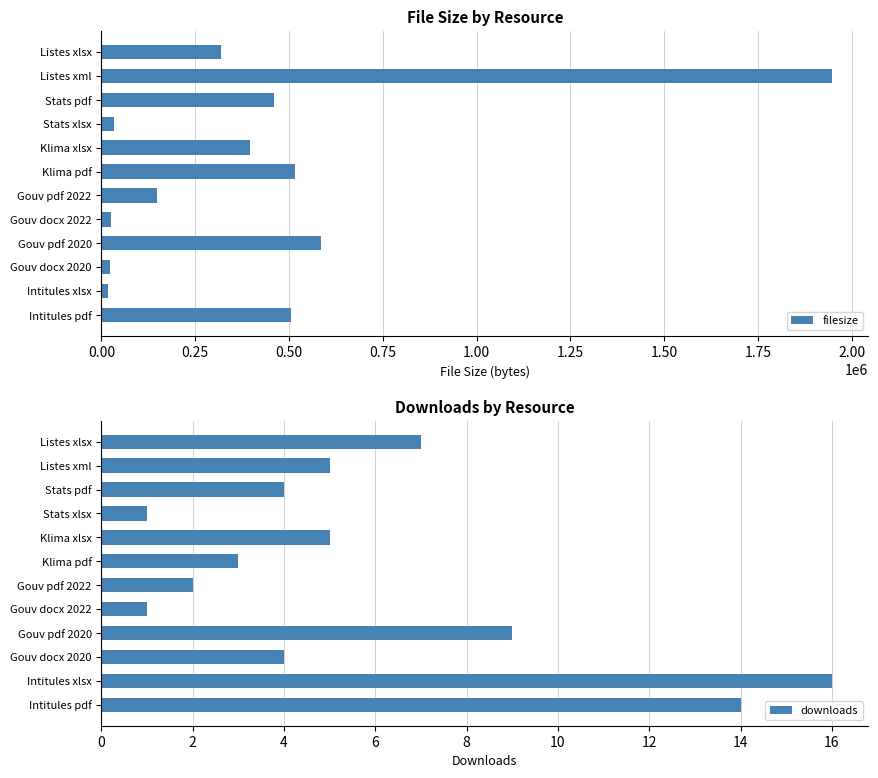

What is the difference between the maximum and minimum values in the filesize series?

1929526